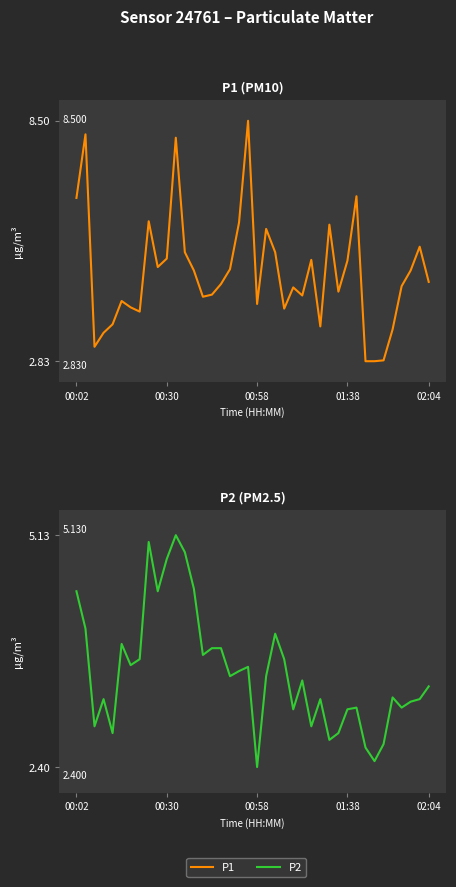

True or false: P1 has a value of 1.0 at 02:04.

False